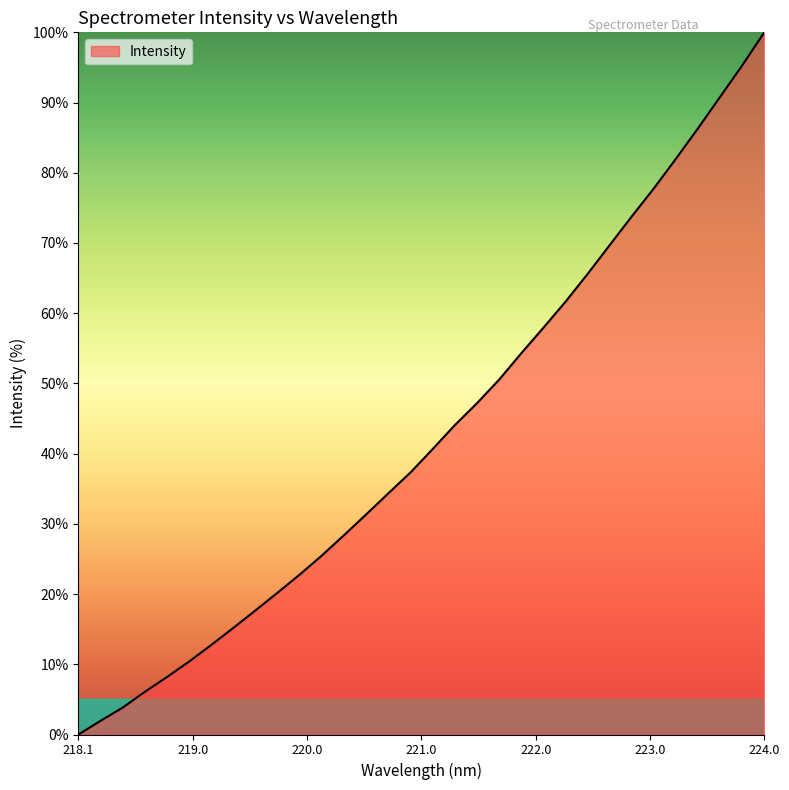

What is the greatest value displayed?

100.0